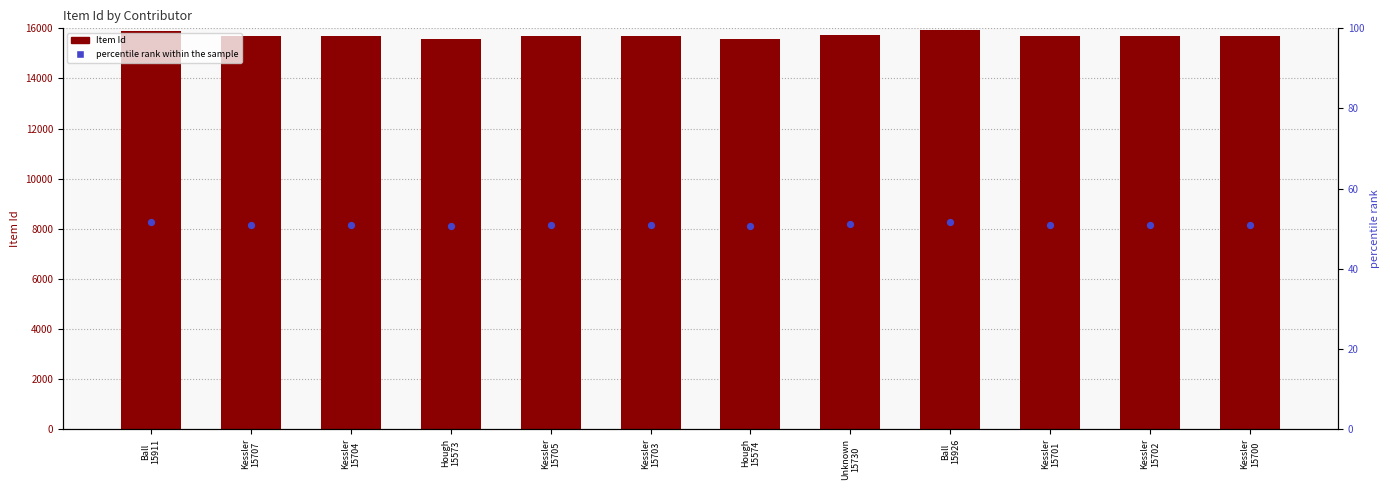

At which category is the sum across all series the highest?

Ball
15926